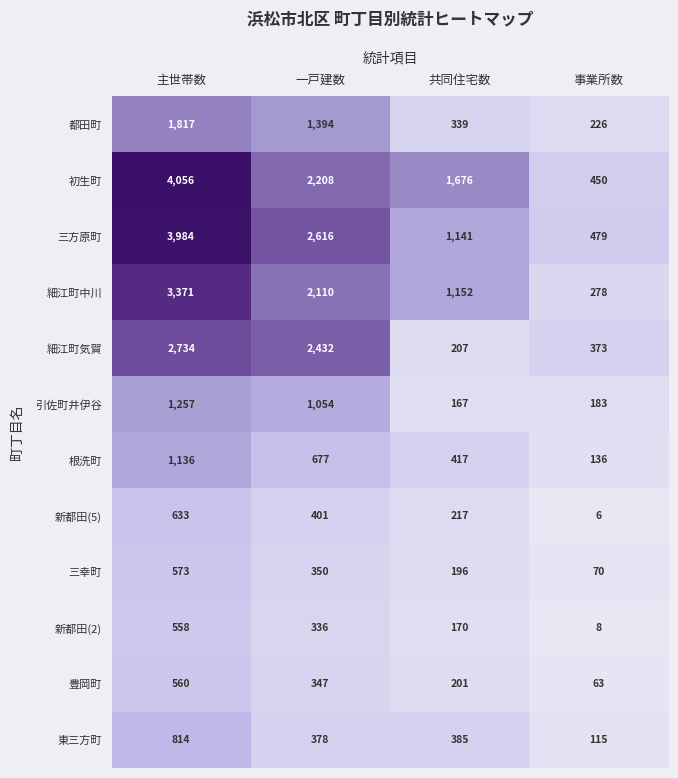

Where does the 新都田(2) series first go above 336?

主世帯数